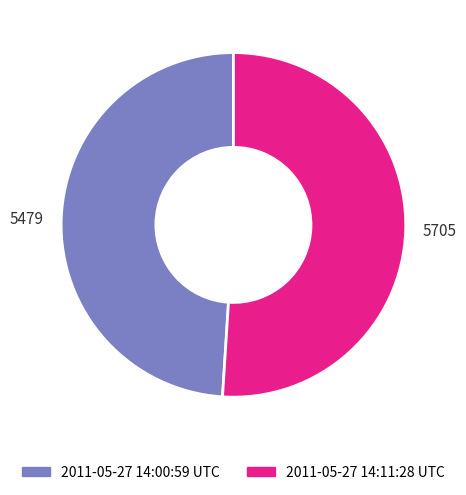

How many slices are in this pie chart?

2